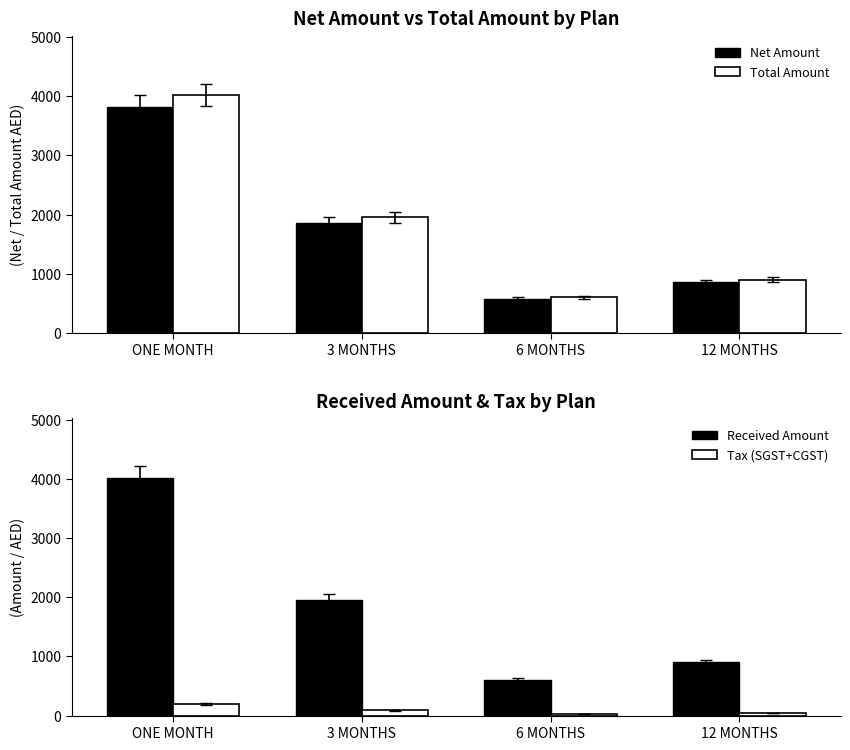

At how many categories does at least one series exceed 2977?

1